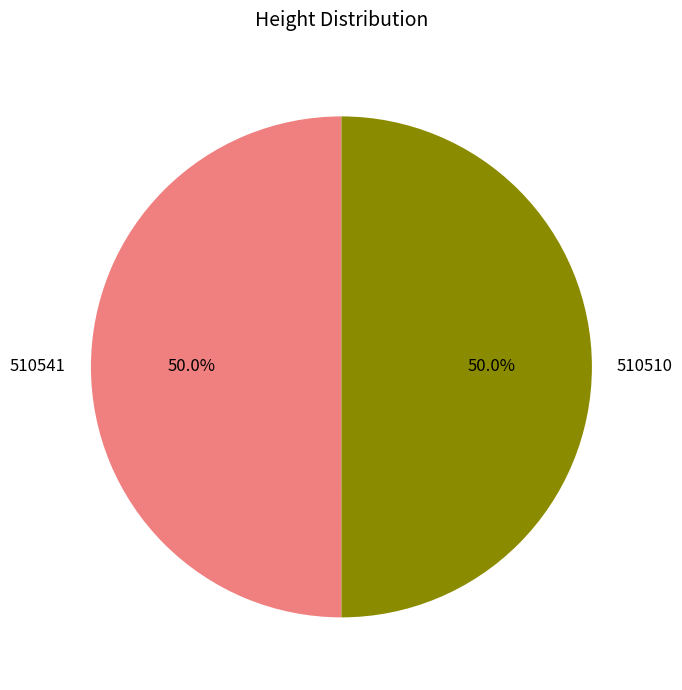

Approximately how many times larger is the value at 510510 compared to 510541?

1.0